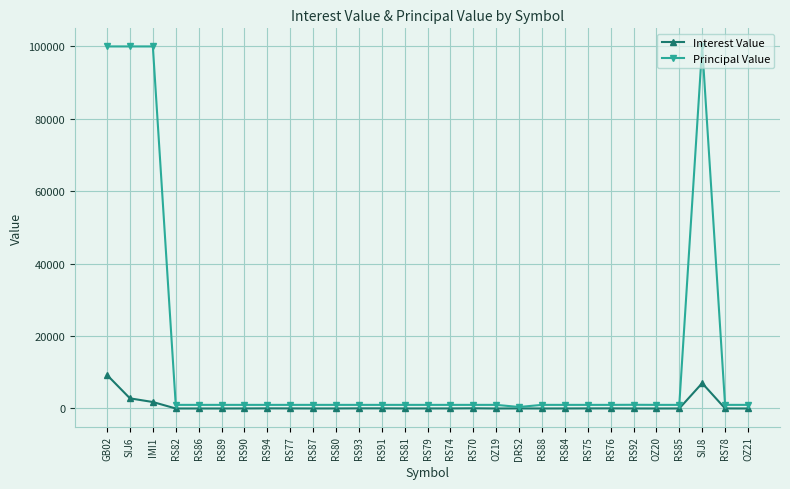

What are all the series names shown in the legend?

Interest Value, Principal Value